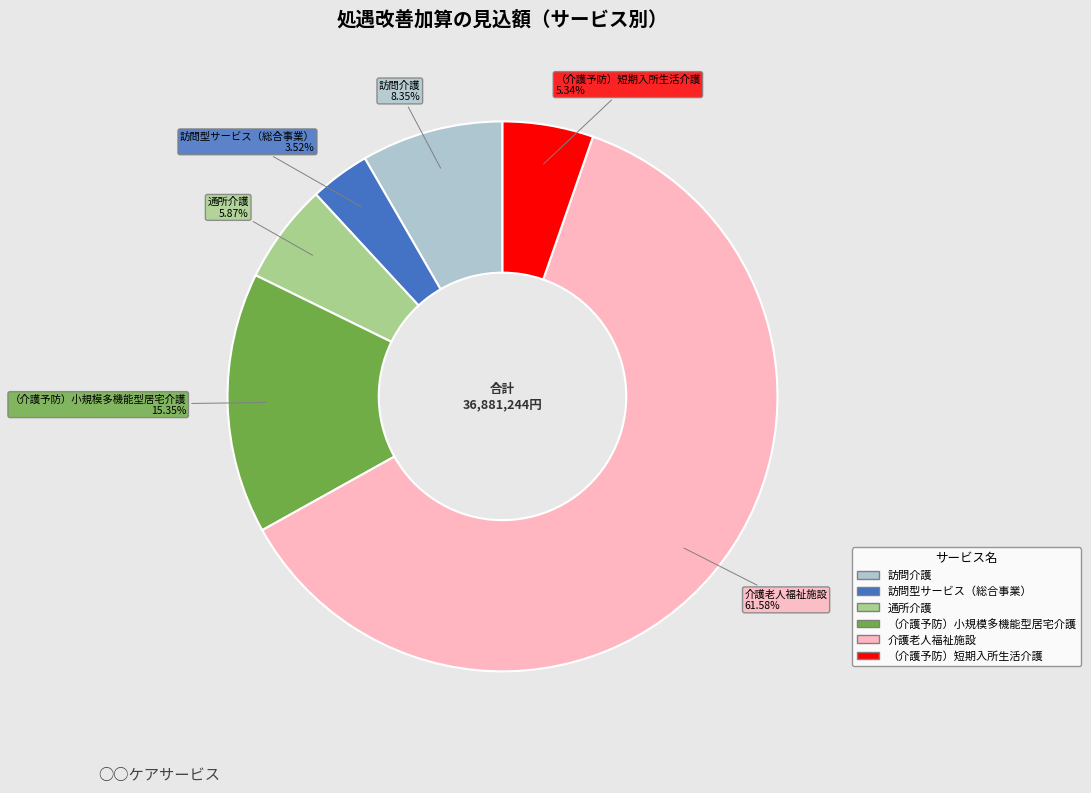

Combined, do （介護予防）小規模多機能型居宅介護 and 通所介護 account for over 50%?

No